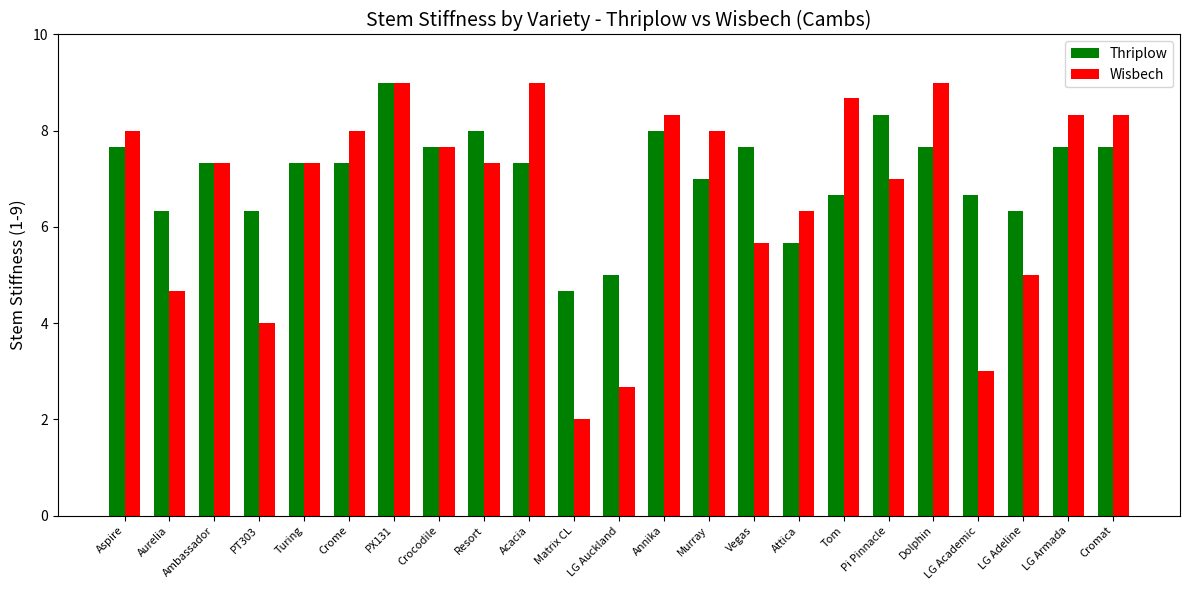

What is the approximate value of Thriplow at Pi Pinnacle?

8.3